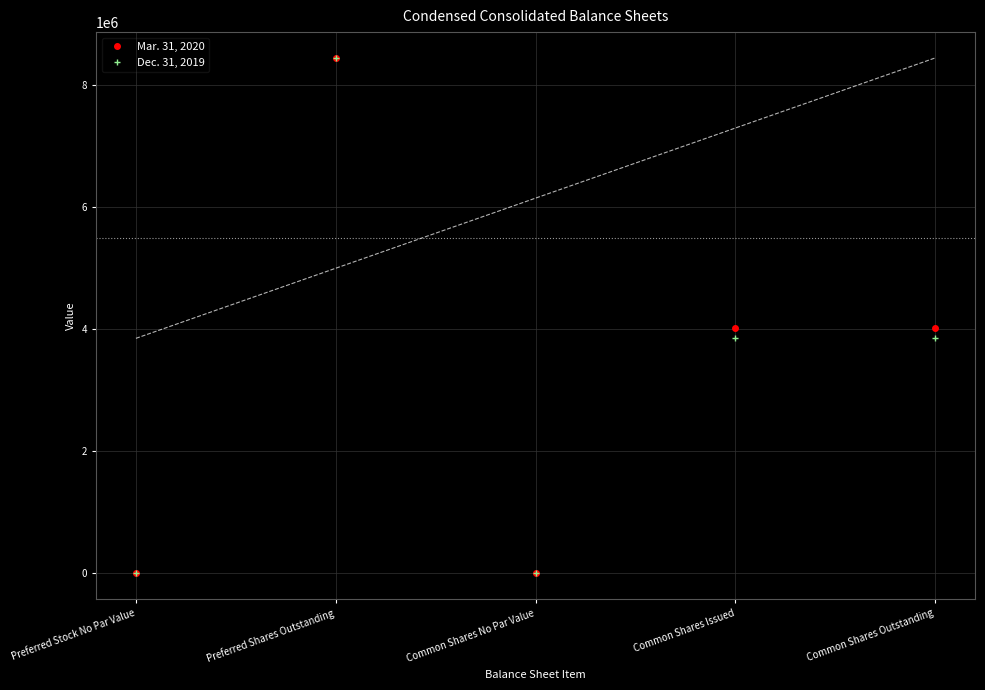

What is the sum of all Dec. 31, 2019 values?

16143988